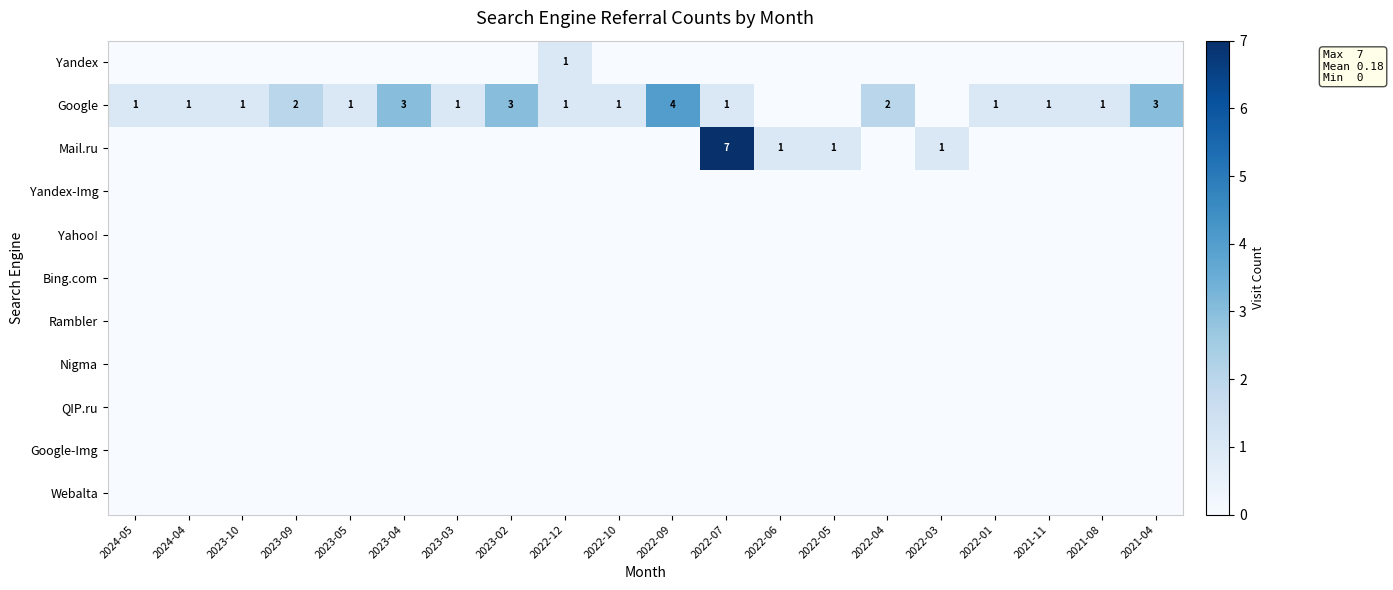

What is the maximum value shown in the chart?

7